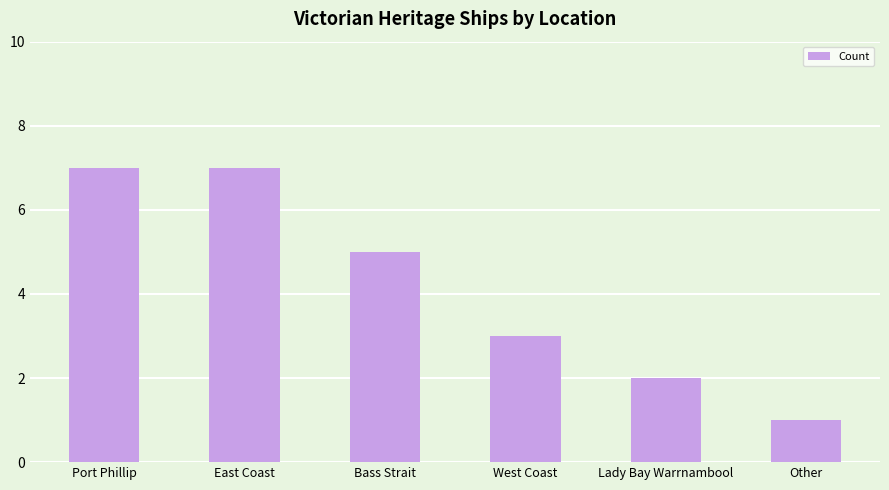

What is the sum of the values at Port Phillip and East Coast?

14